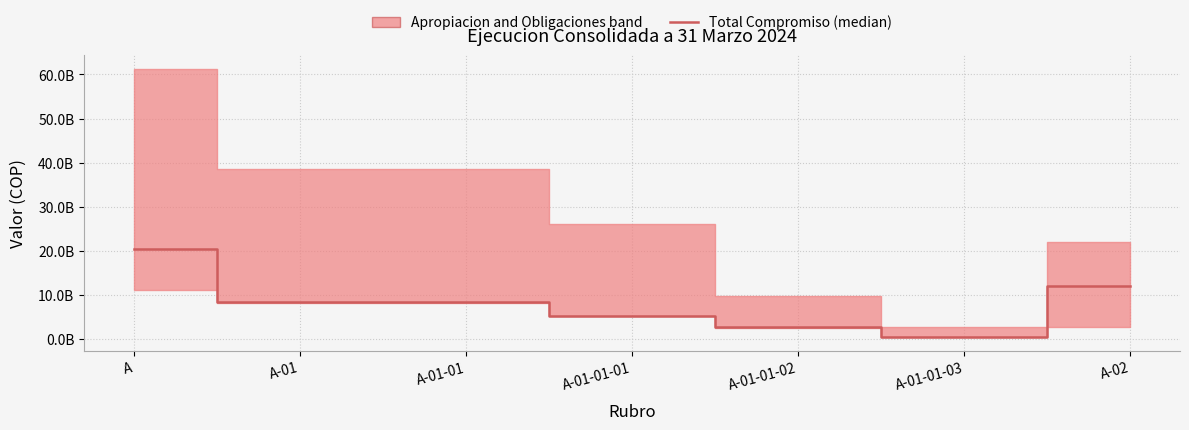

Which label corresponds to the largest value in the chart?

A